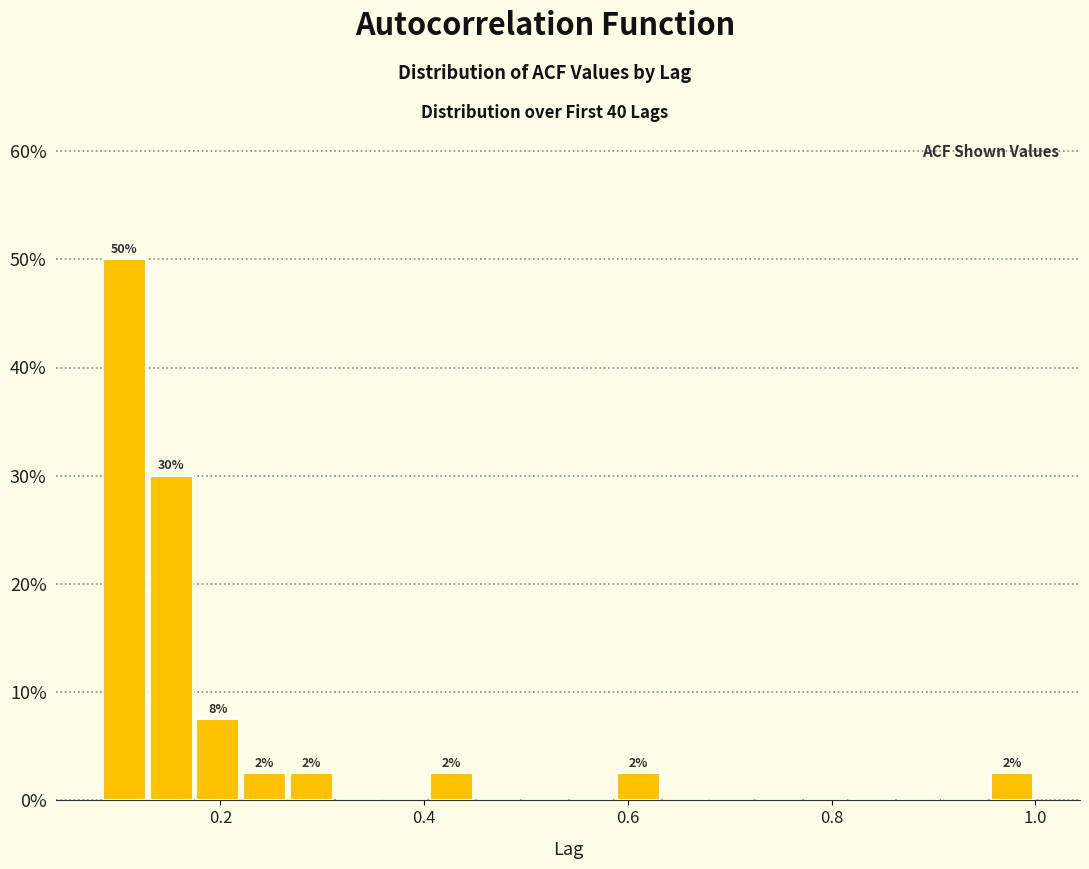

Around what value on the x-axis is the tallest bar? Give the approximate position of its centre, as read against the axis.

0.10